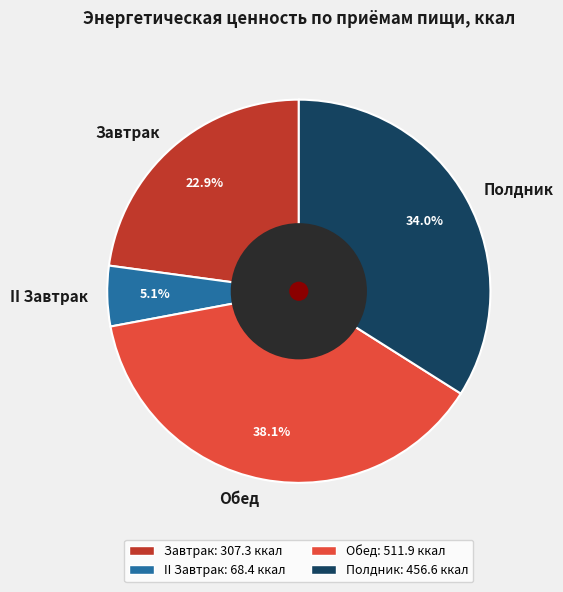

Is it true that Завтрак is 23% of the pie?

True